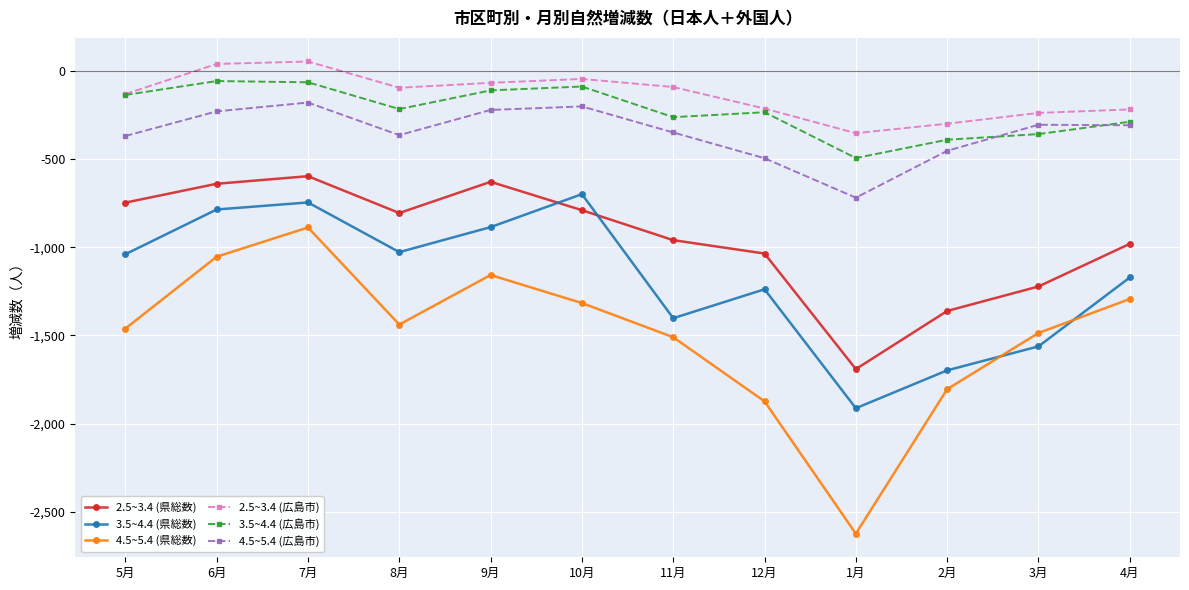

What is the label of the 4th point from the left?

8月